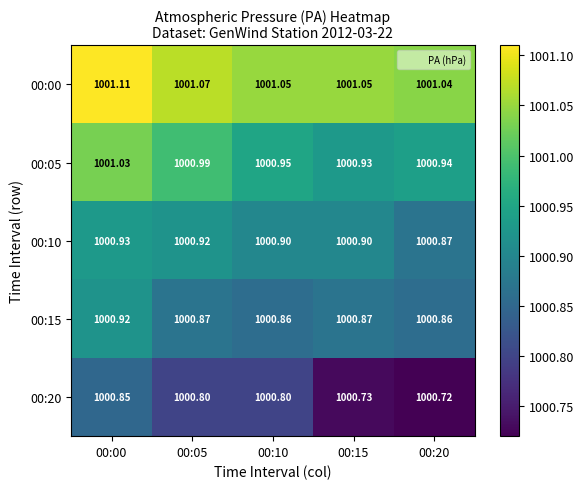

How many distinct data groups are displayed?

5